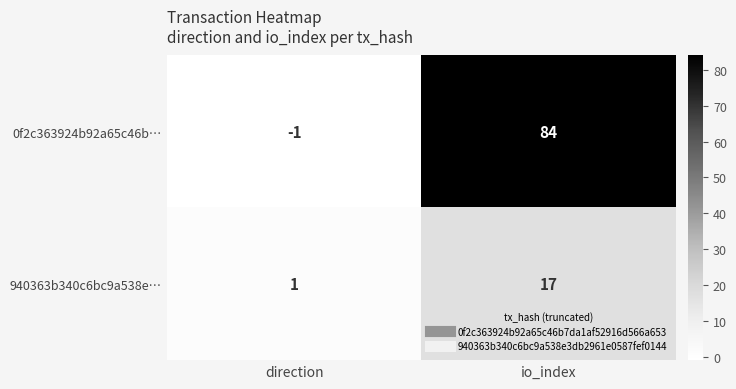

Reading left to right, what are all the values shown in this chart?

0f2c363924b92a65c46b…: -1	84
940363b340c6bc9a538e…: 1	17